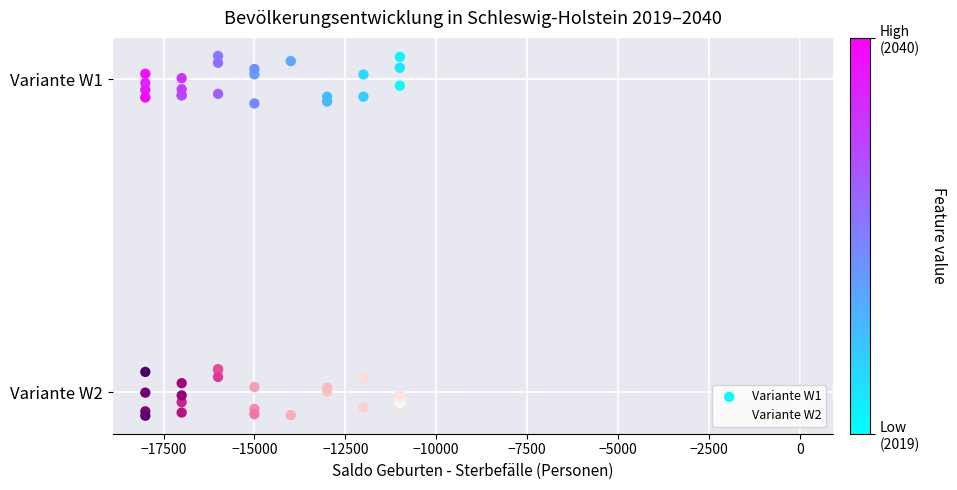

What are all the series names shown in the legend?

Variante W1, Variante W2